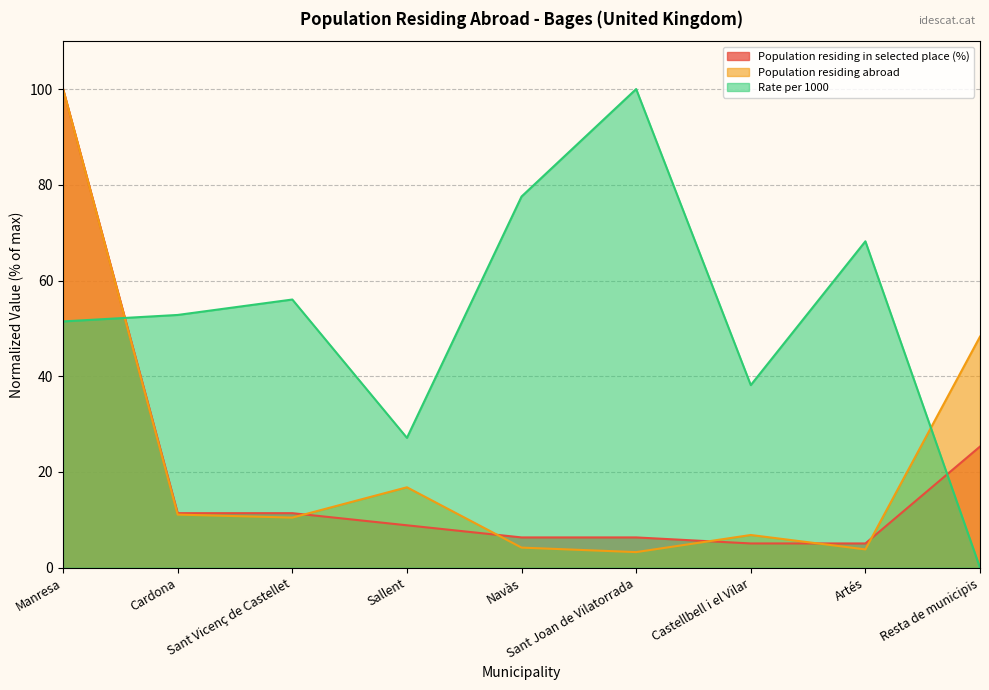

What is the difference between the maximum and minimum values in the Rate per 1000 series?

100.0